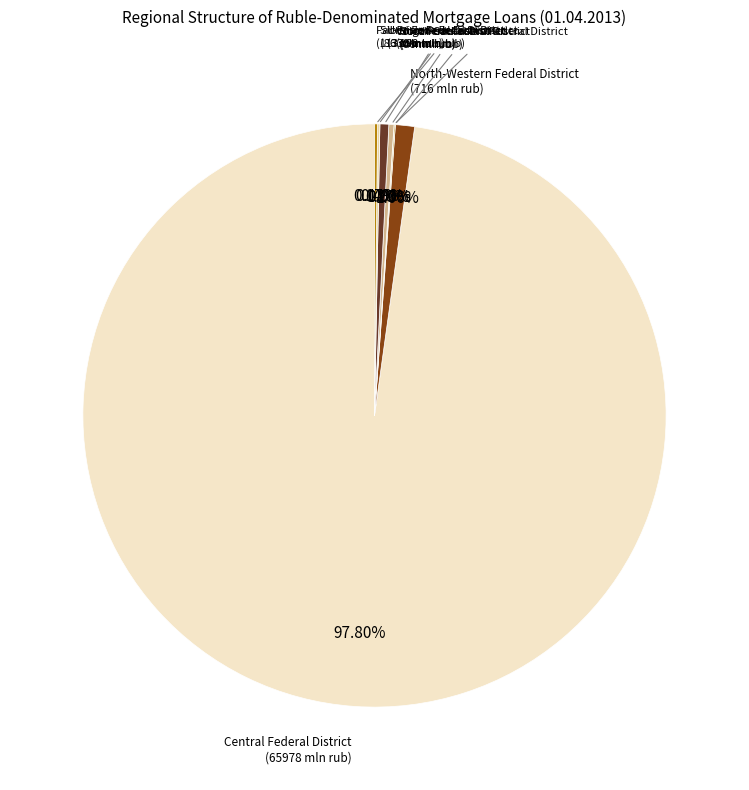

Does Central Federal District account for over 50% of the chart?

Yes